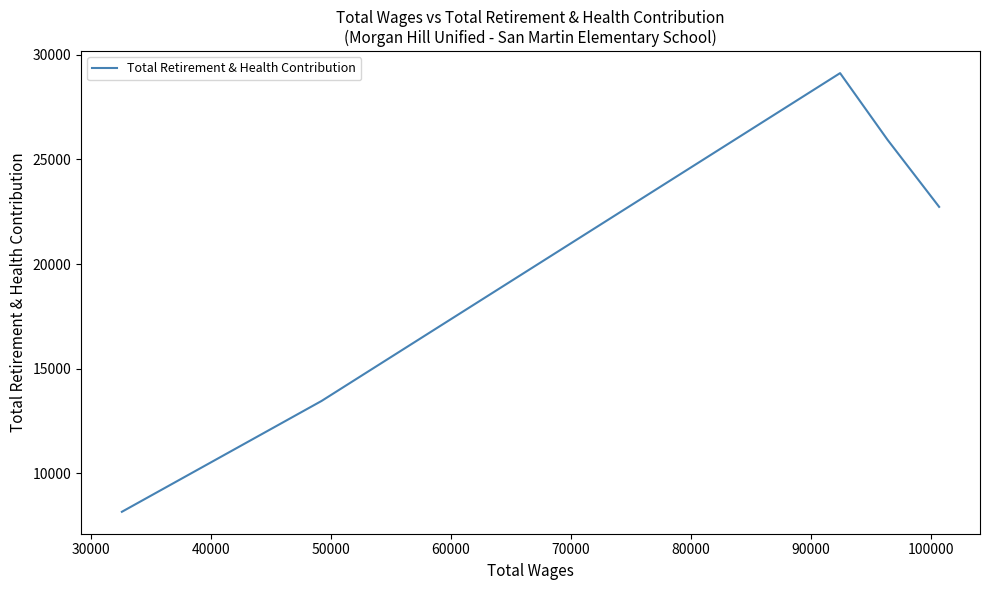

Count the values in the range 13454 to 25937.

3